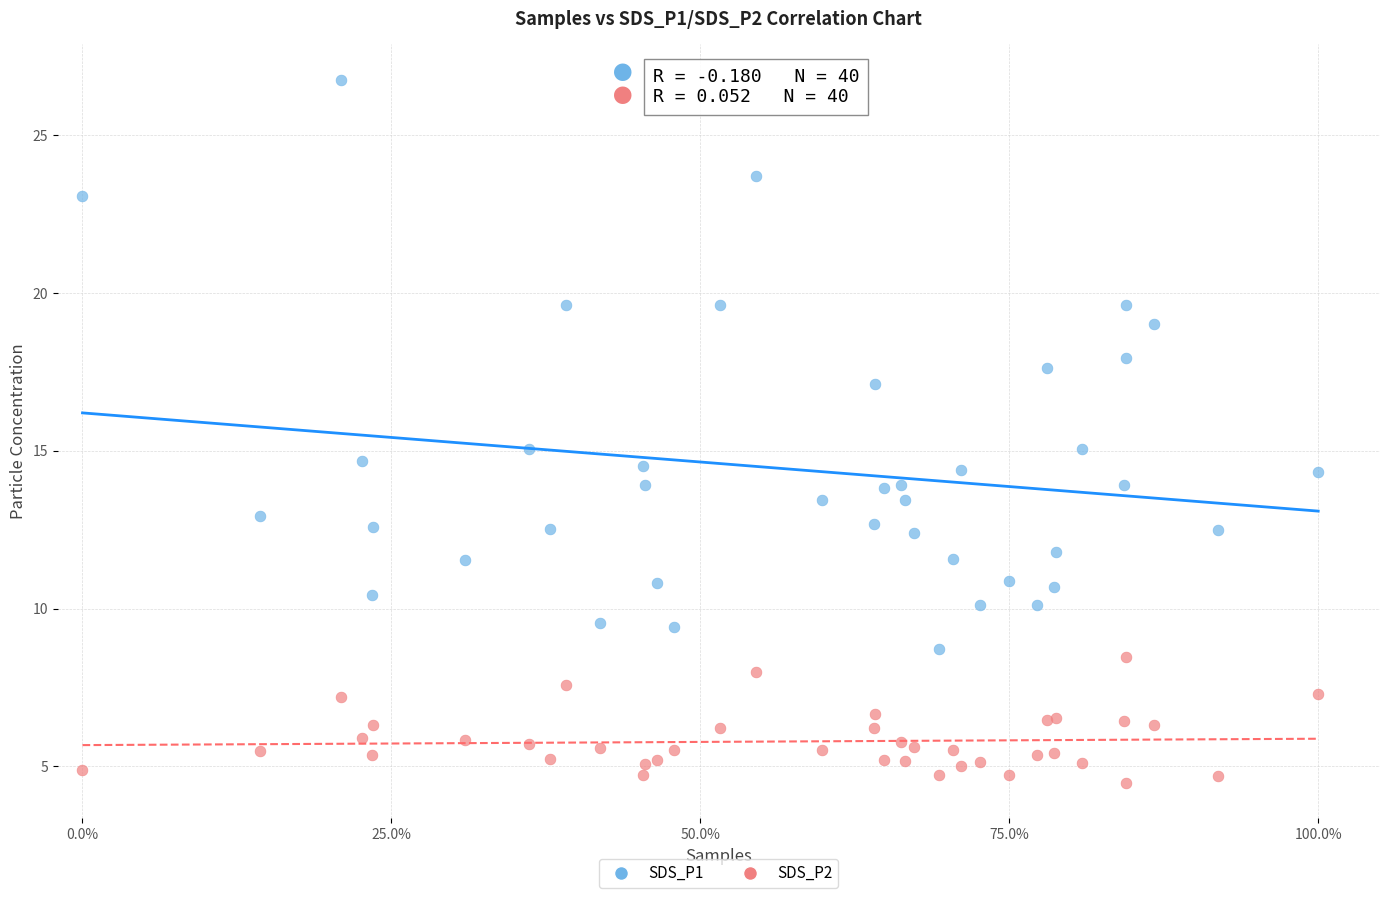

Which series has the widest spread of Y values?

SDS_P1